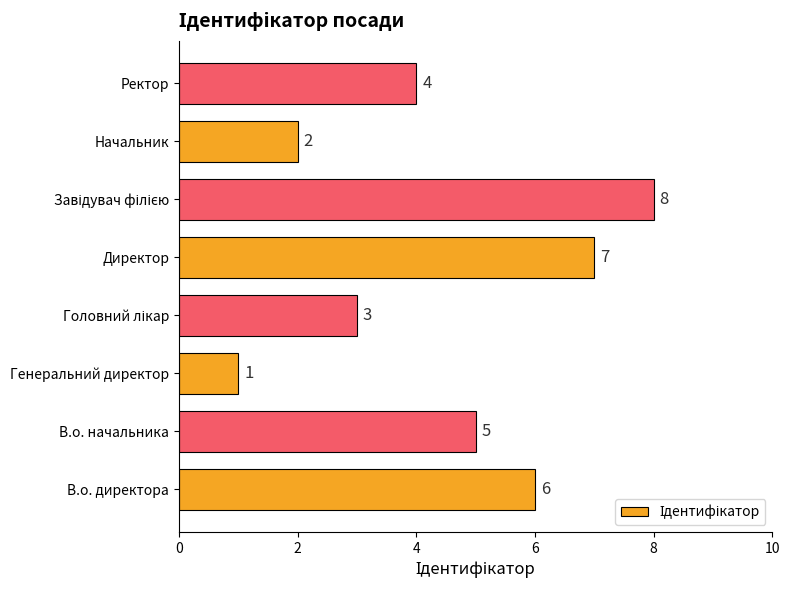

What is the ratio of the value at В.о. директора to the value at В.о. начальника?

1.2